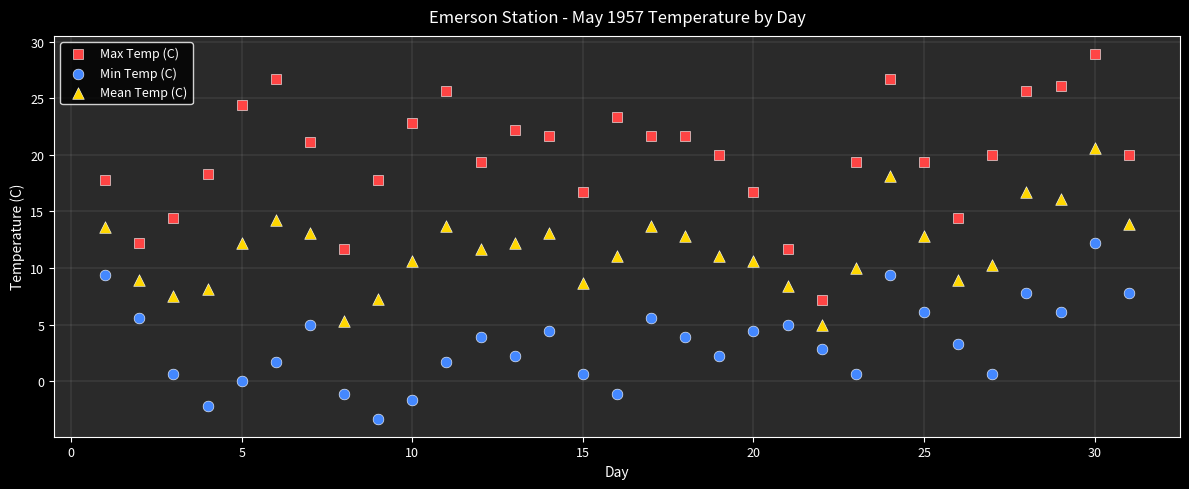

Which series contains the highest Y value?

Max Temp (C)